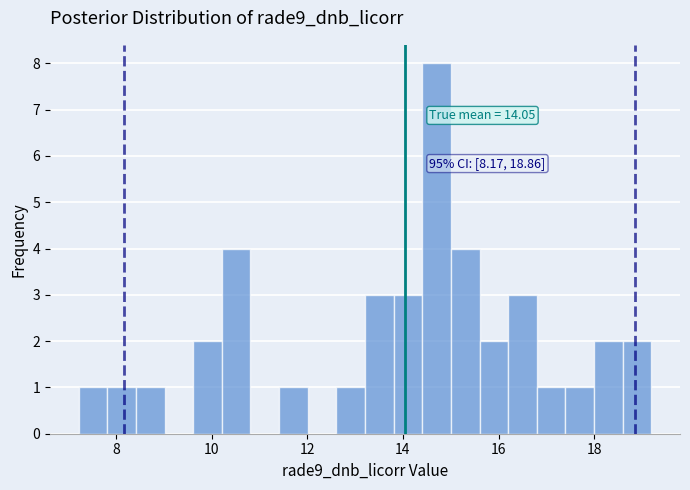

Read against the x-axis, roughly where is the centre of the tallest bar?

14.8